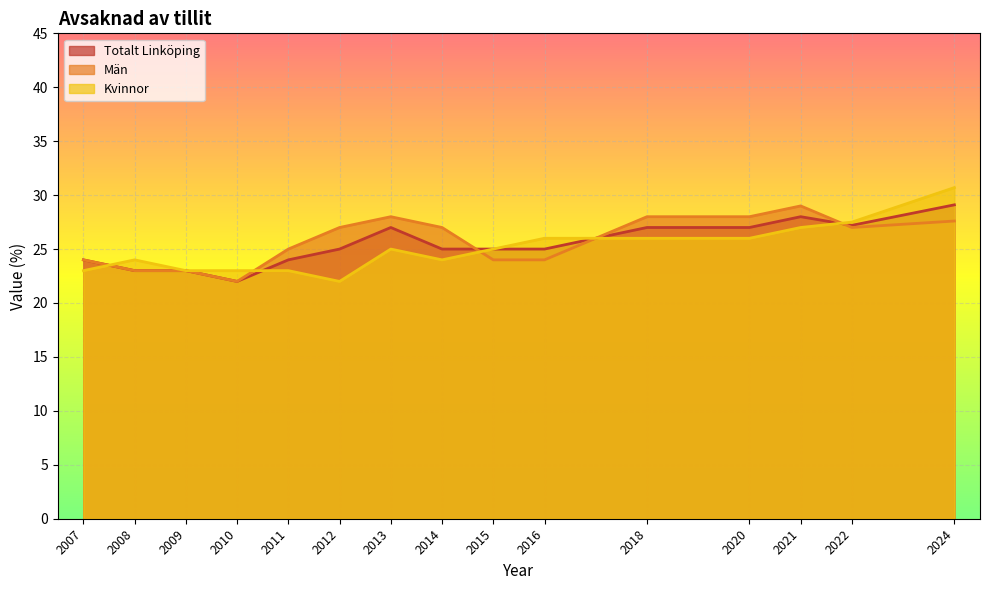

The Män series shows 28.0 at 2013. True or false?

True